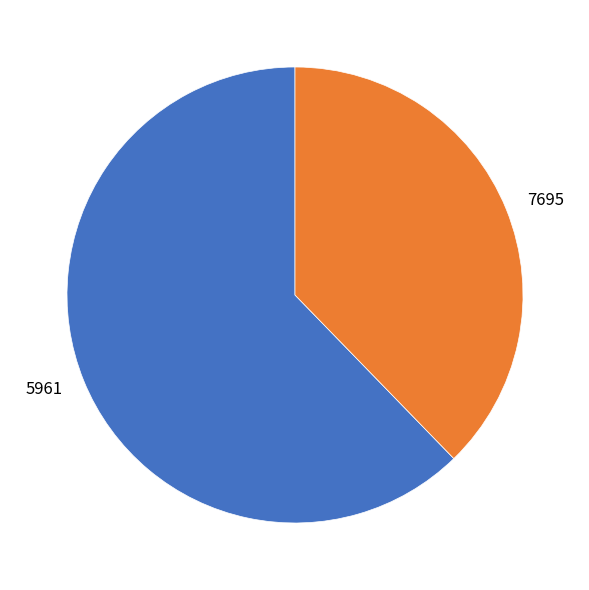

Is it true that 5961 is 57% of the pie?

False